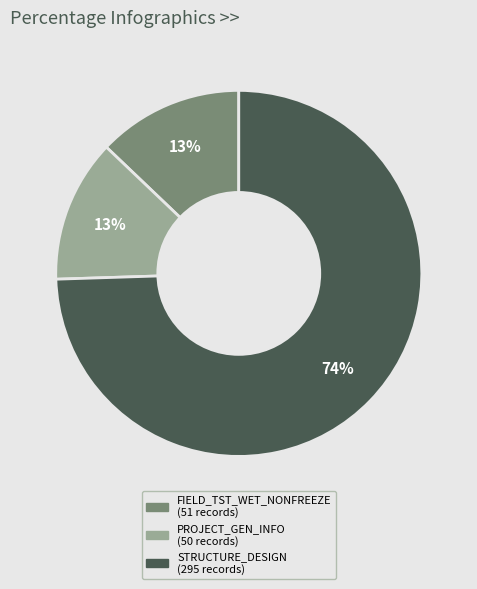

Does any single category account for the majority?

Yes